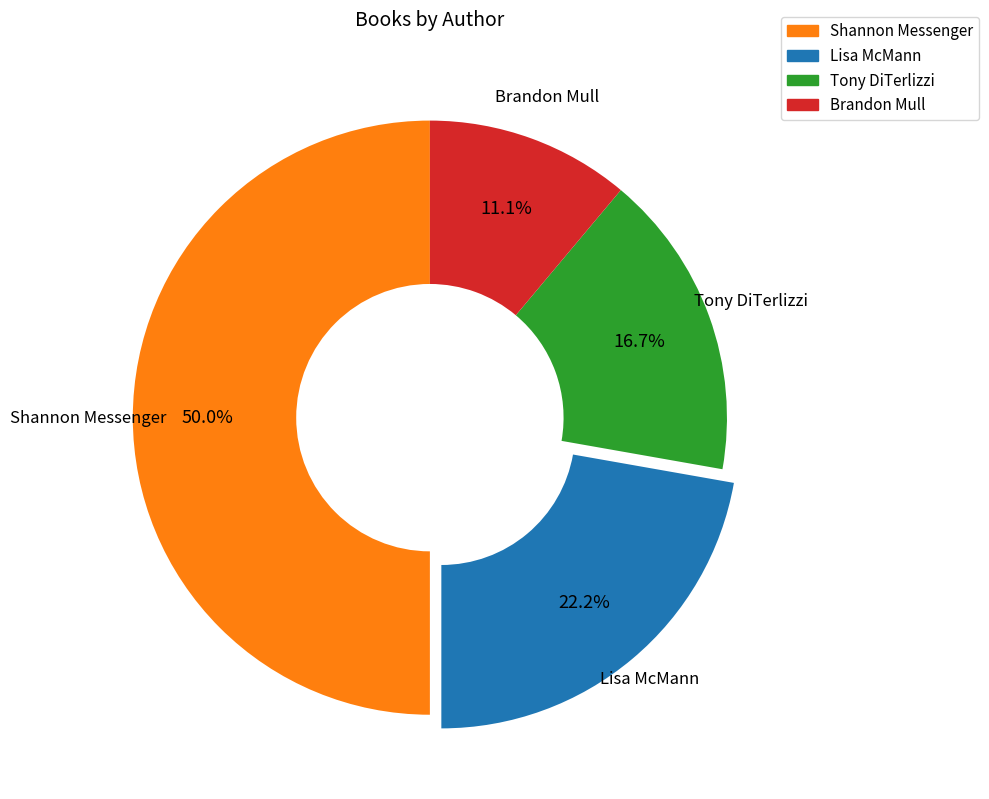

To the nearest percent, what portion does Brandon Mull represent?

11%